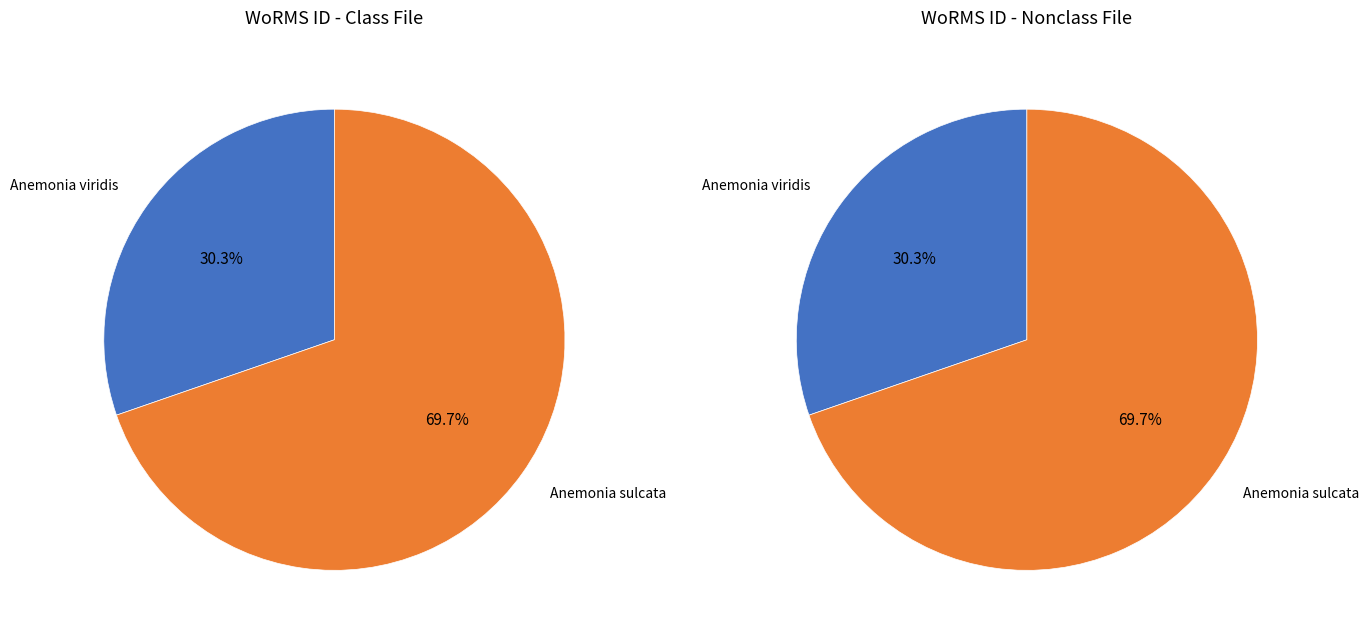

Which category has the biggest portion of the pie?

Anemonia sulcata